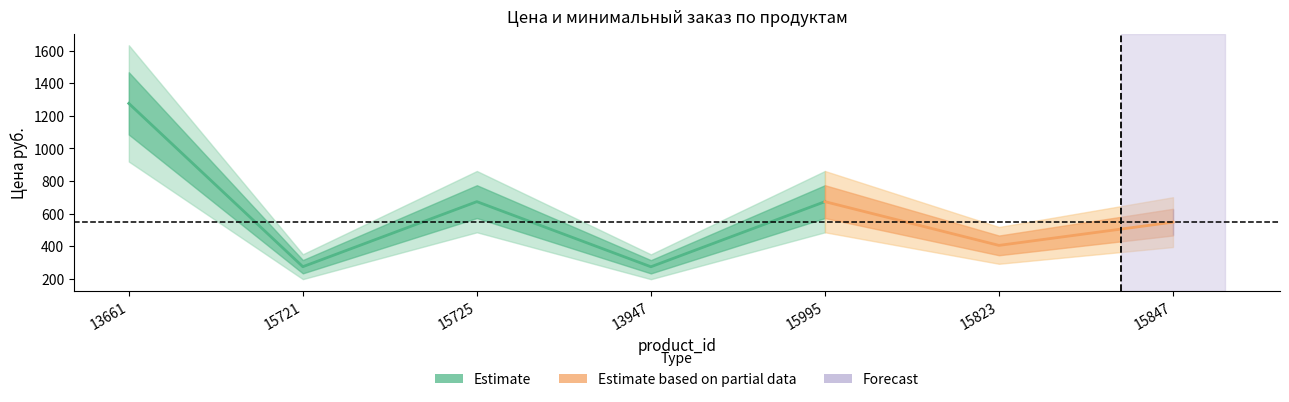

At which category is the sum across all series the highest?

13661